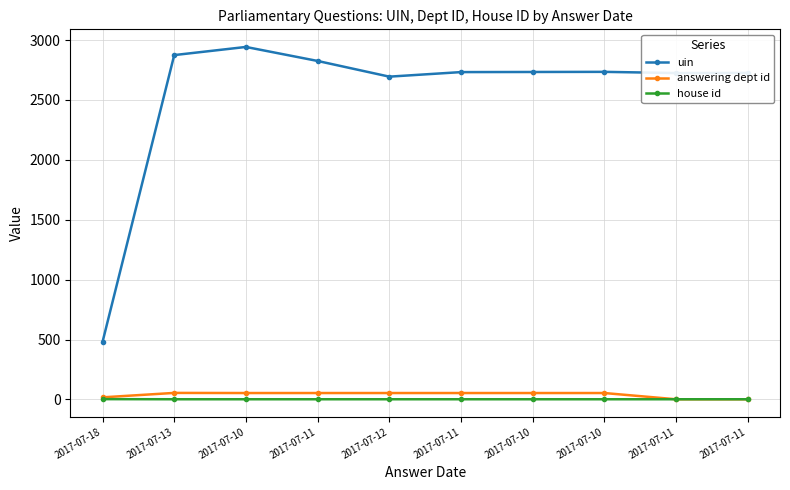

At how many categories does at least one series exceed 2526?

9